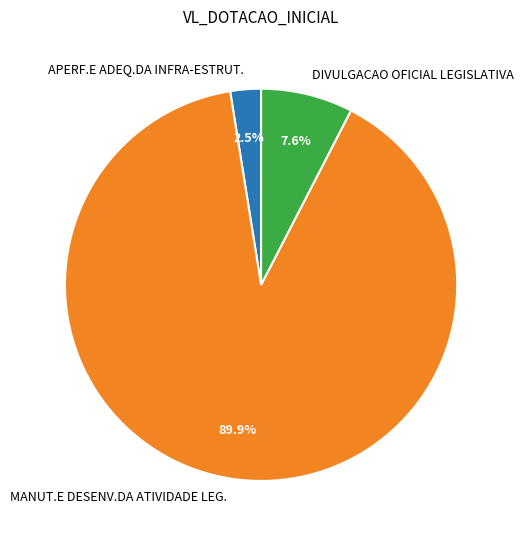

Which slice is the largest?

MANUT.E DESENV.DA ATIVIDADE LEG.